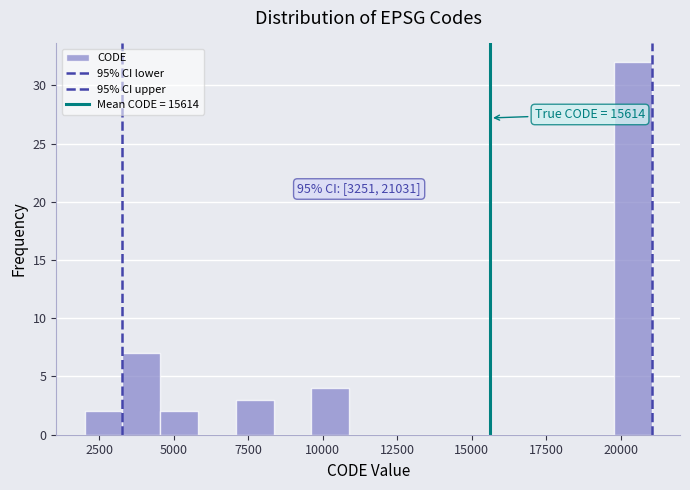

Around what value on the x-axis is the tallest bar? Give the approximate position of its centre, as read against the axis.

20500